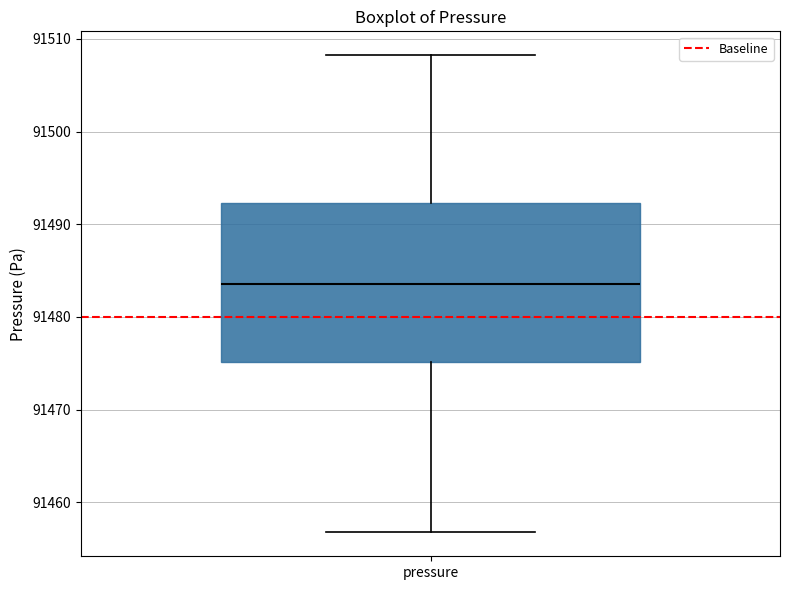

Read this box plot against the y-axis: the position of the median line, the range covered by the box, and the ends of both whiskers. The values are not printed on the chart, so give them approximately, as read against the axis.

median 91484, box 91475 to 91492, whiskers 91457 to 91508